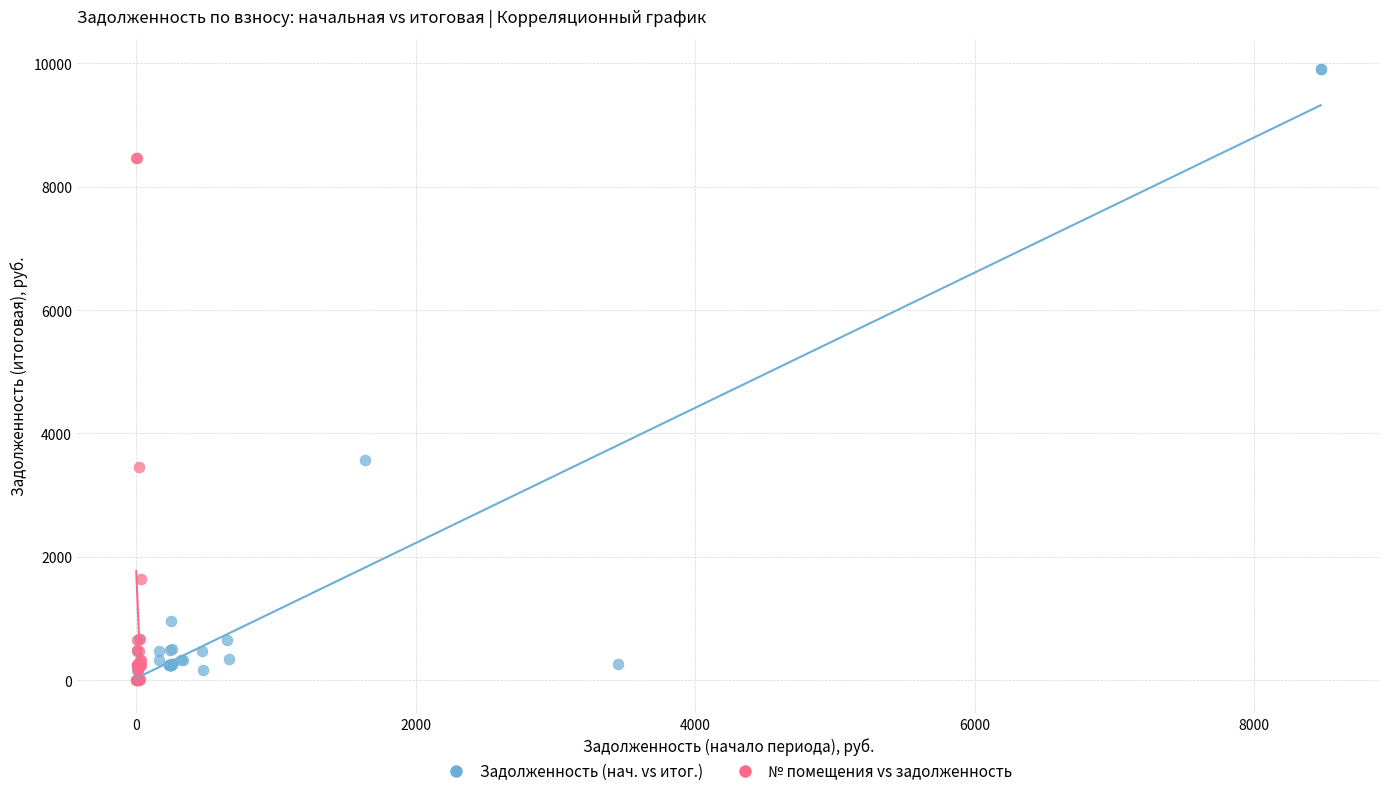

Which series has the largest Y range (max minus min)?

Задолженность (нач. vs итог.)